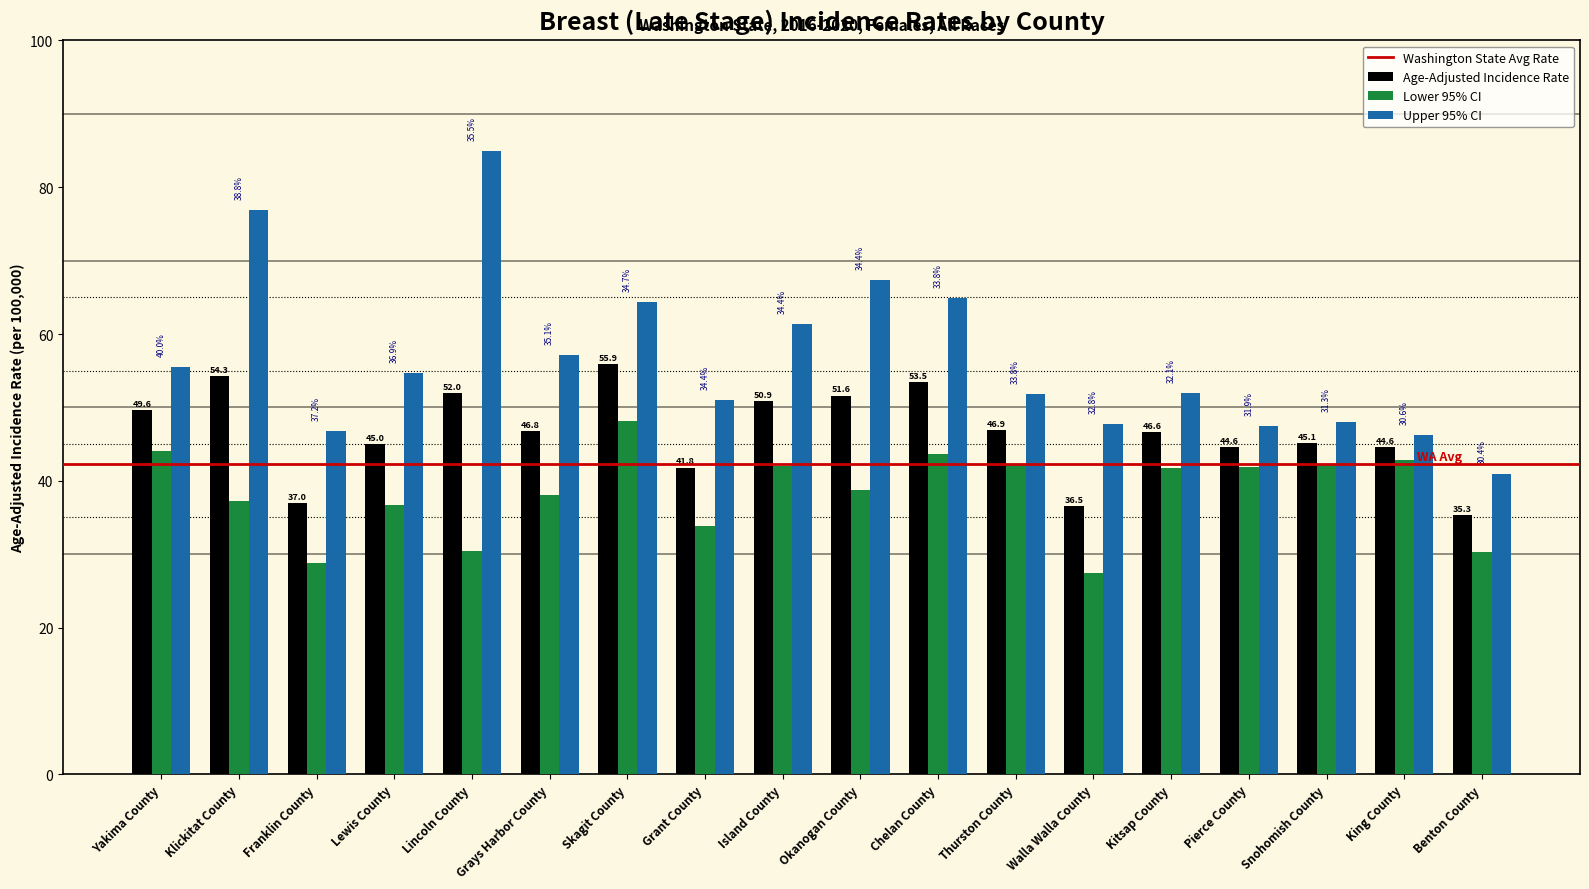

Between Klickitat County and Grays Harbor County, which series saw the biggest shift?

Upper 95% CI